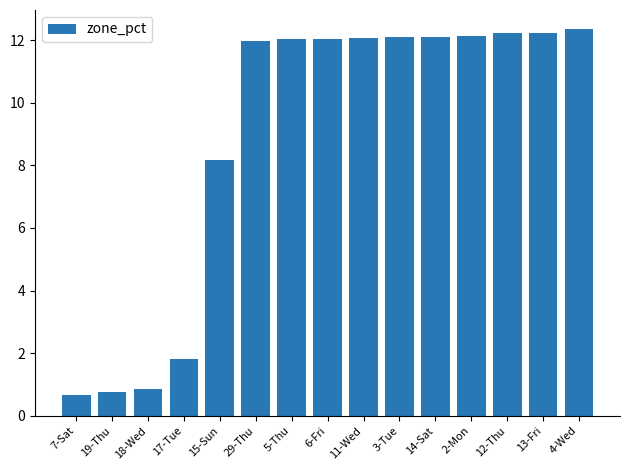

What is the difference between the second highest and second lowest values?

11.5